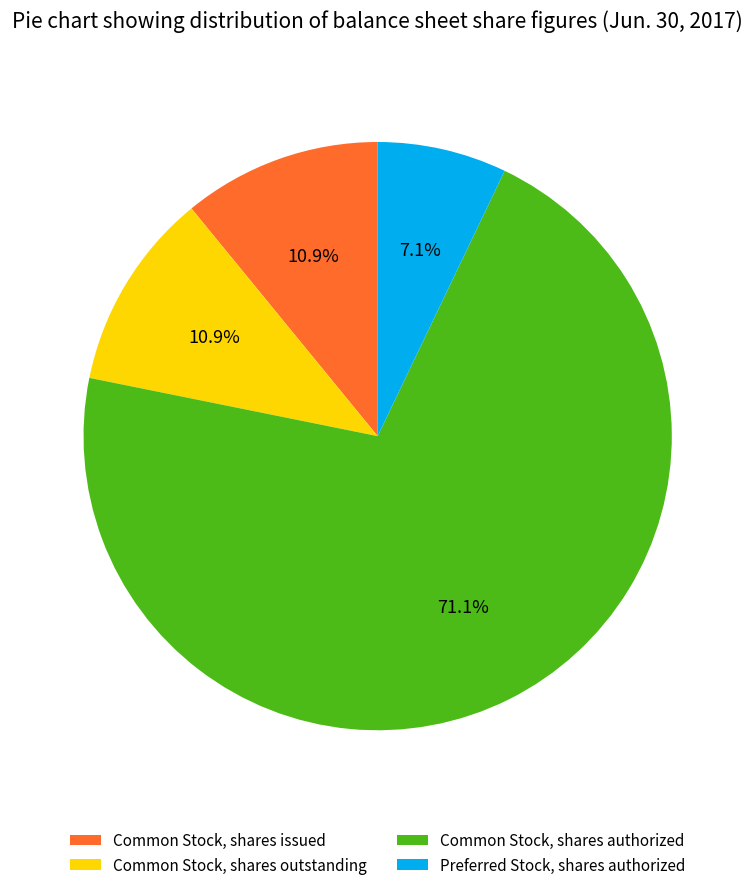

To the nearest percent, what is the combined percentage of Common Stock, shares authorized and Common Stock, shares issued?

82%